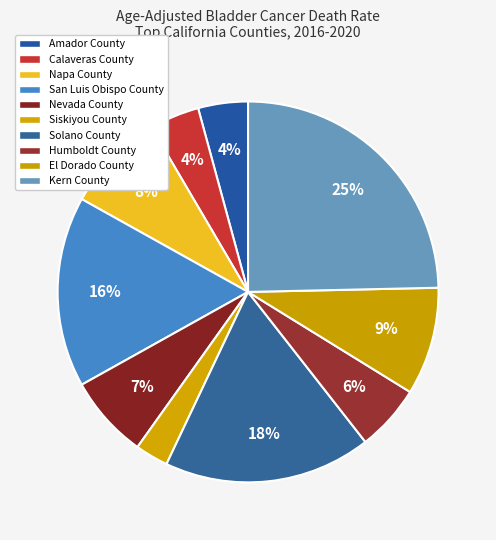

Approximately how many times larger is the value at Kern County compared to Nevada County?

3.5